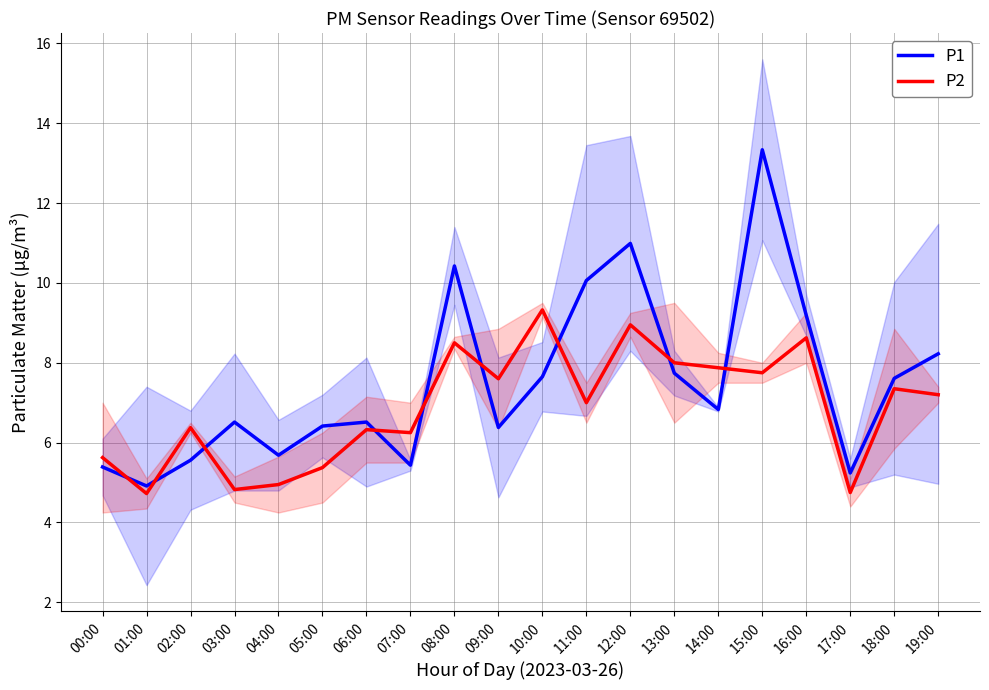

How many lines are shown in the chart?

2